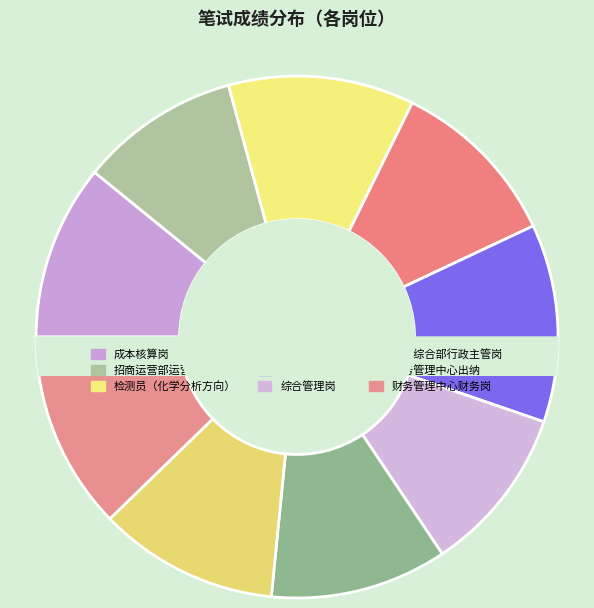

To the nearest percent, what percentage of the pie is 财务管理中心出纳?

11%